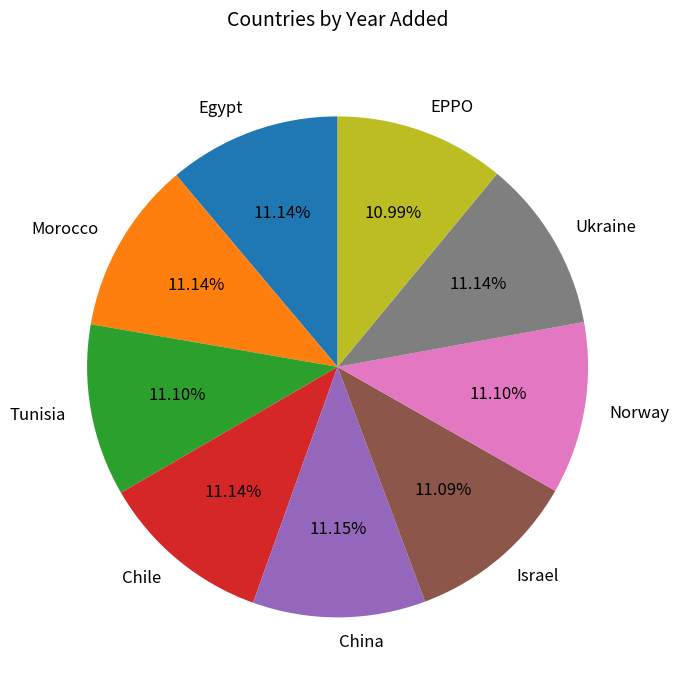

Do Chile and Morocco together represent more than half of the pie?

No